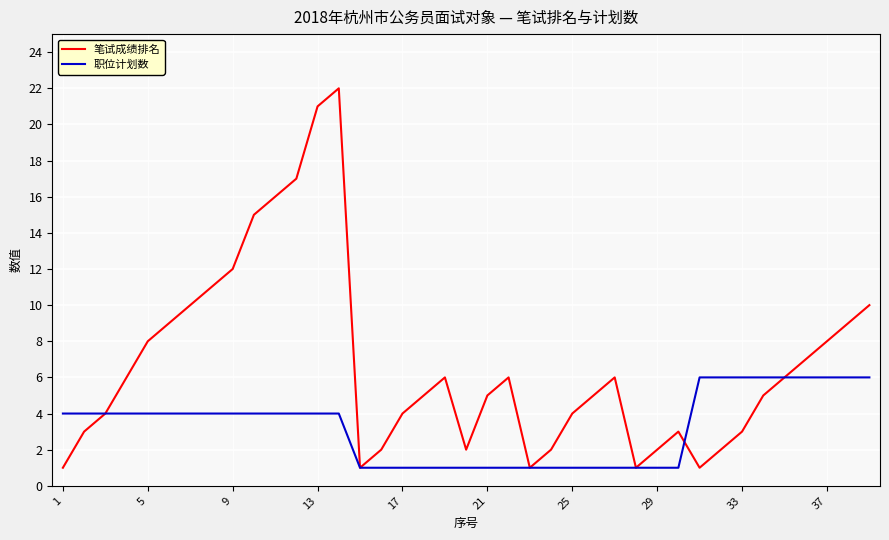

What is the maximum value shown in the chart?

22